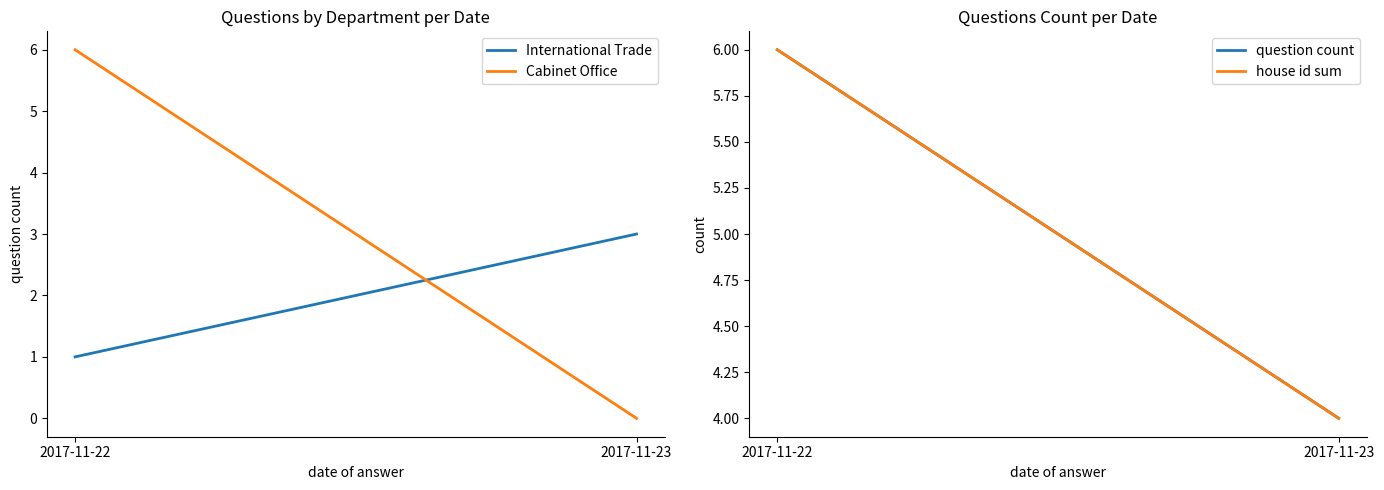

How many categories are shown in the chart?

2